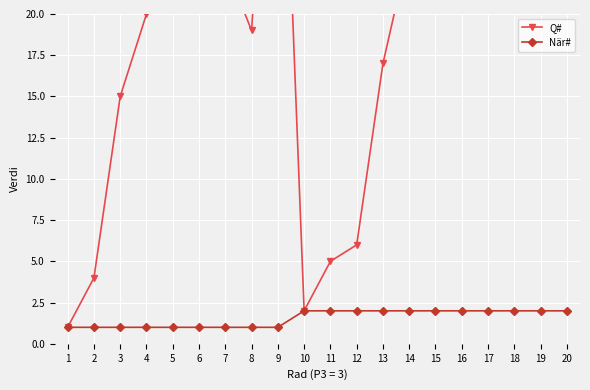

Where is Q# nearest to the value 22?

6